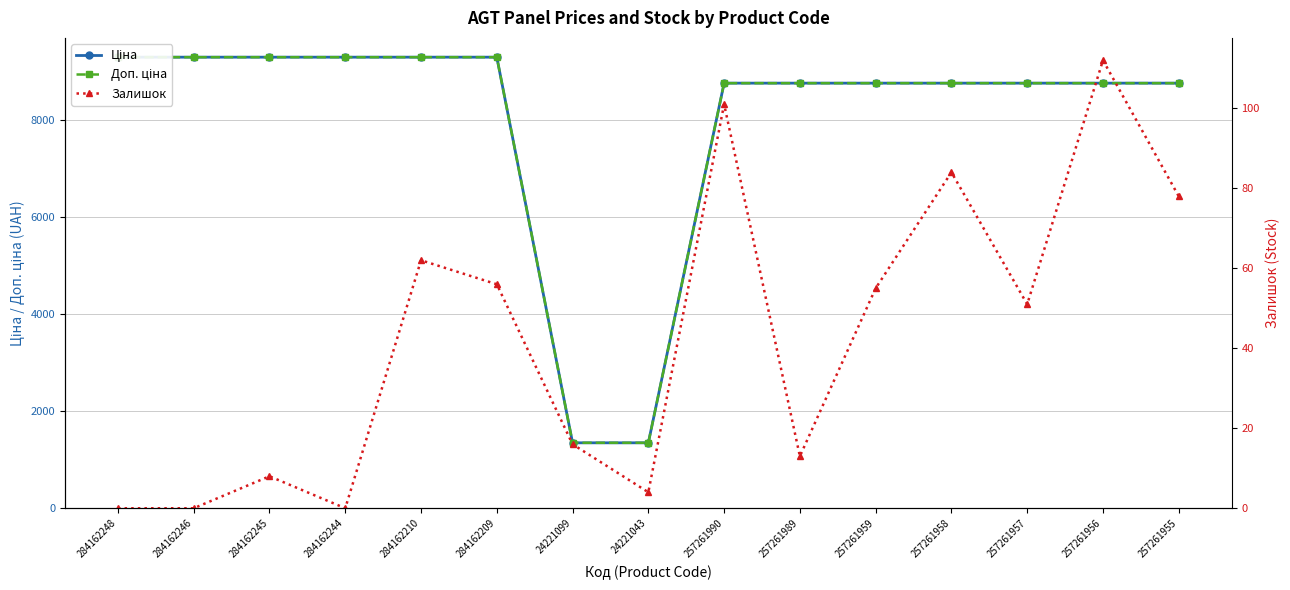

What is the lowest value of the Ціна series?

1347.9